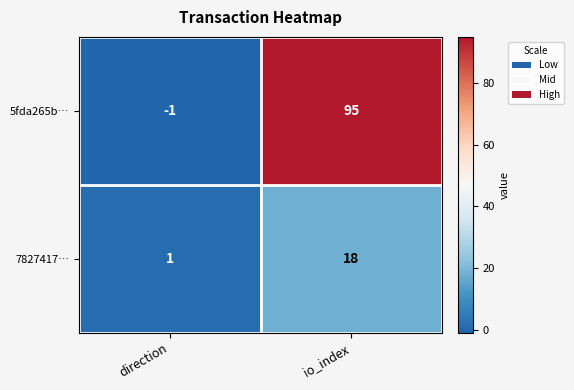

What is the approximate value of 7827417… at io_index, to the nearest 5?

20